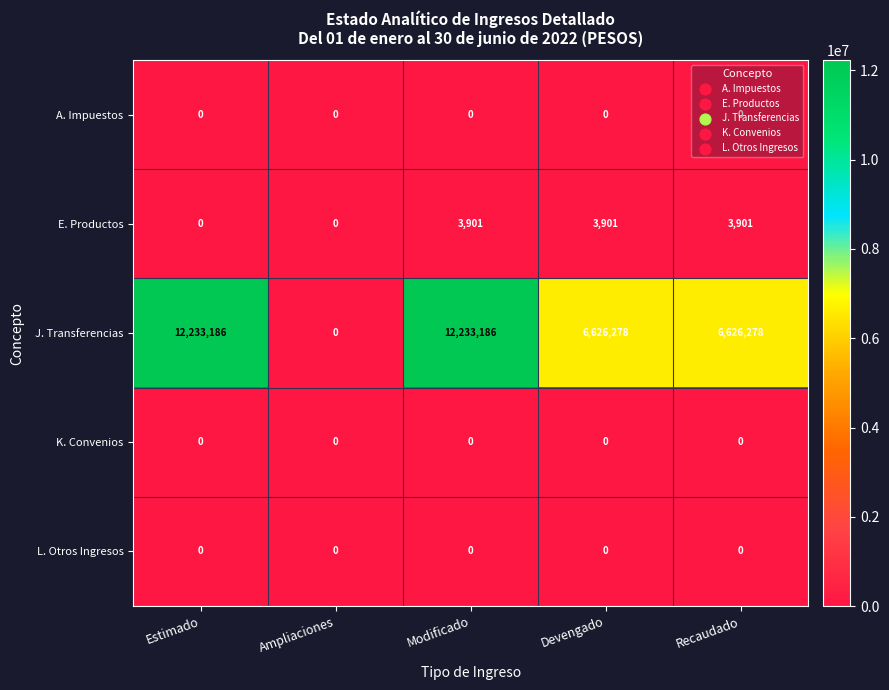

What is the highest value of the J. Transferencias series?

12233186